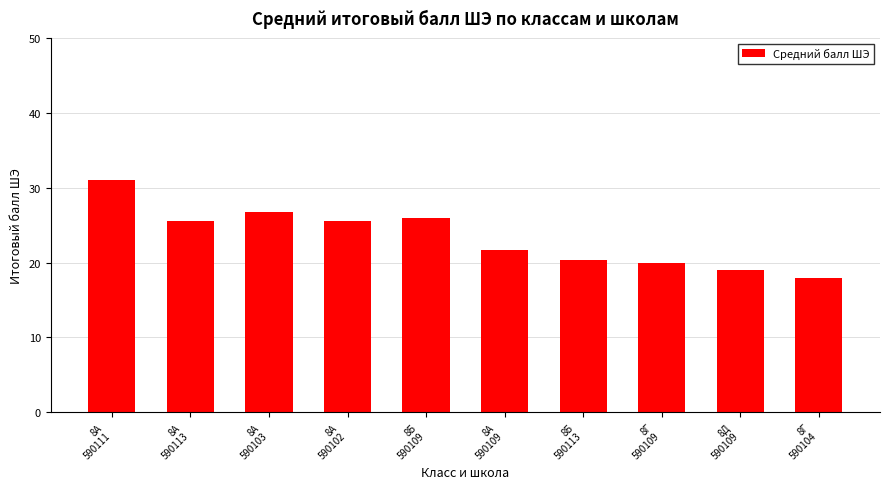

What is the label of the 9th bar from the right?

8А
590113